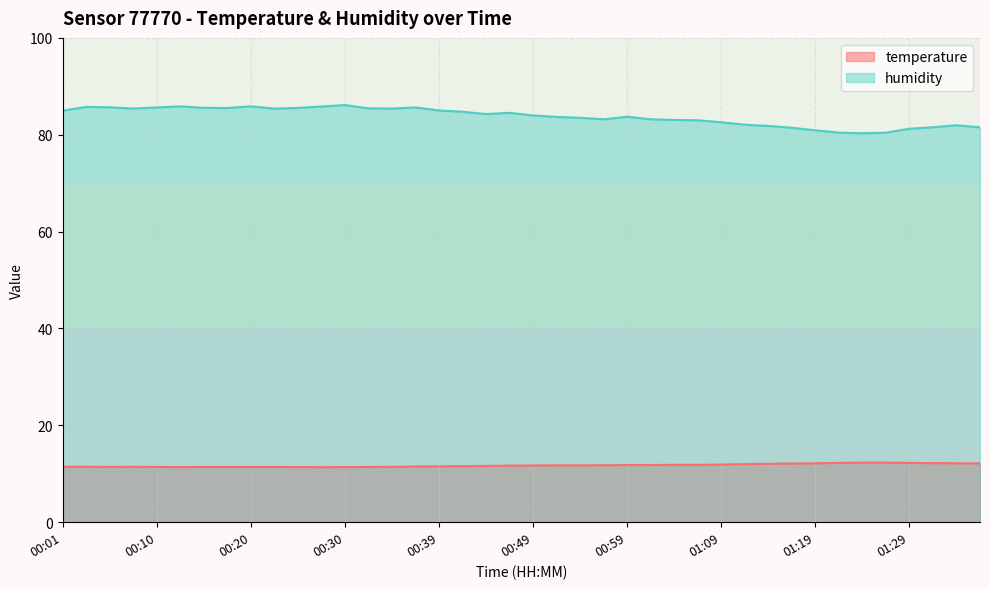

What is the label of the 26th point from the left?

01:01